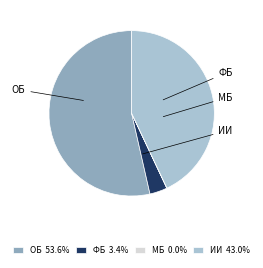

What is the ratio of the value at ИИ 43.0% to the value at ФБ 3.4%?

12.5